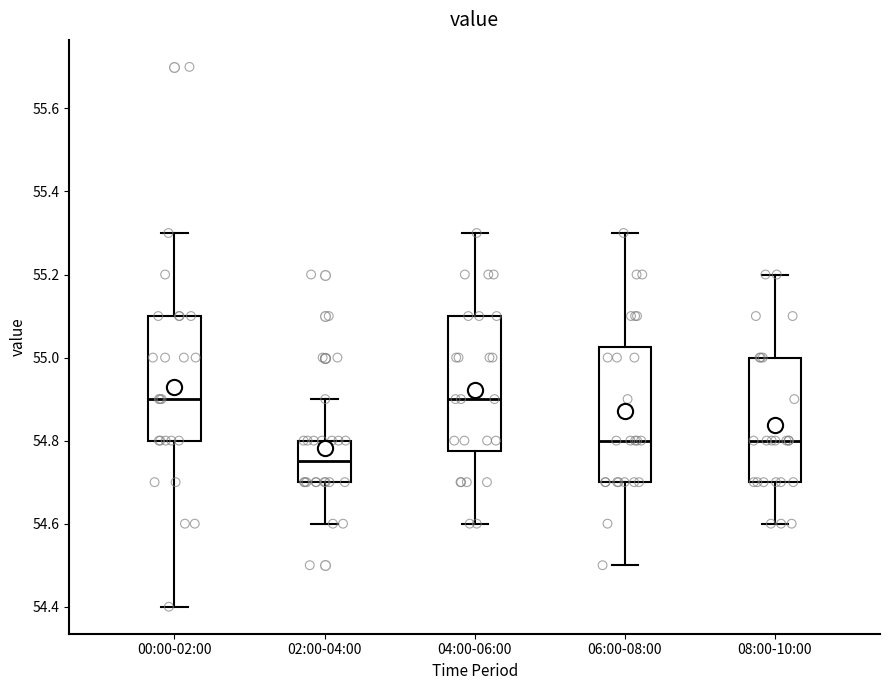

Where is the lower edge of the box for 06:00-08:00 on the y-axis? The values are not printed on the chart, so give them approximately, as read against the axis.

54.70